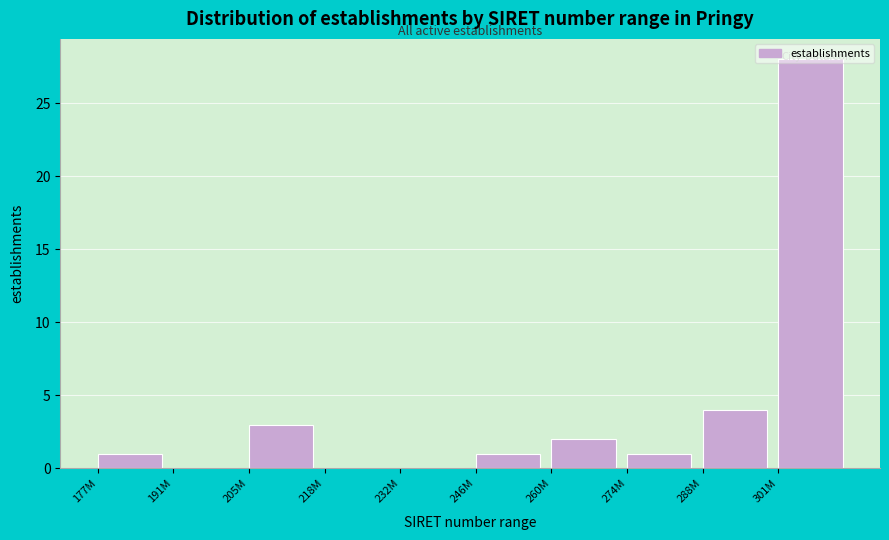

At which label is the value closest to 14?

288M